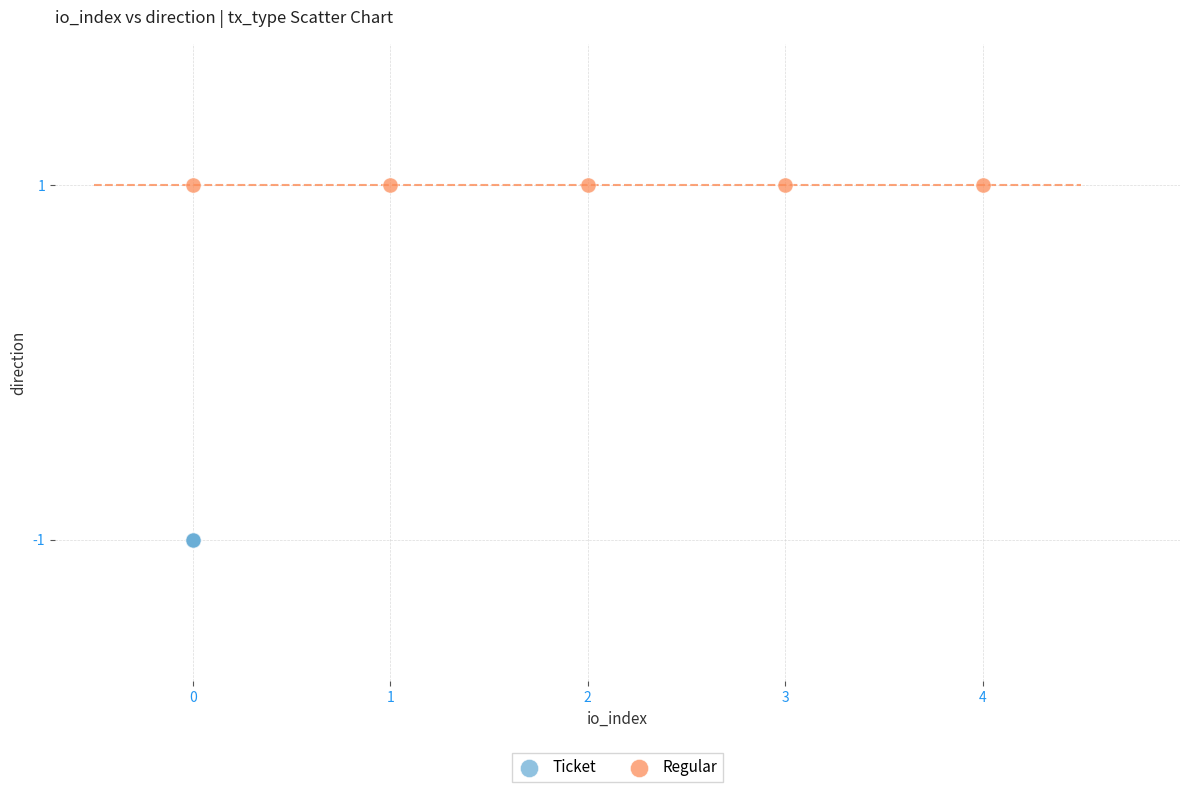

Which series reaches the maximum Y coordinate?

Regular